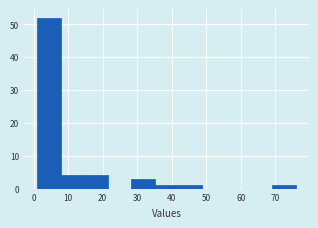

Over which range of the x-axis is the bar tallest?

1 to 8